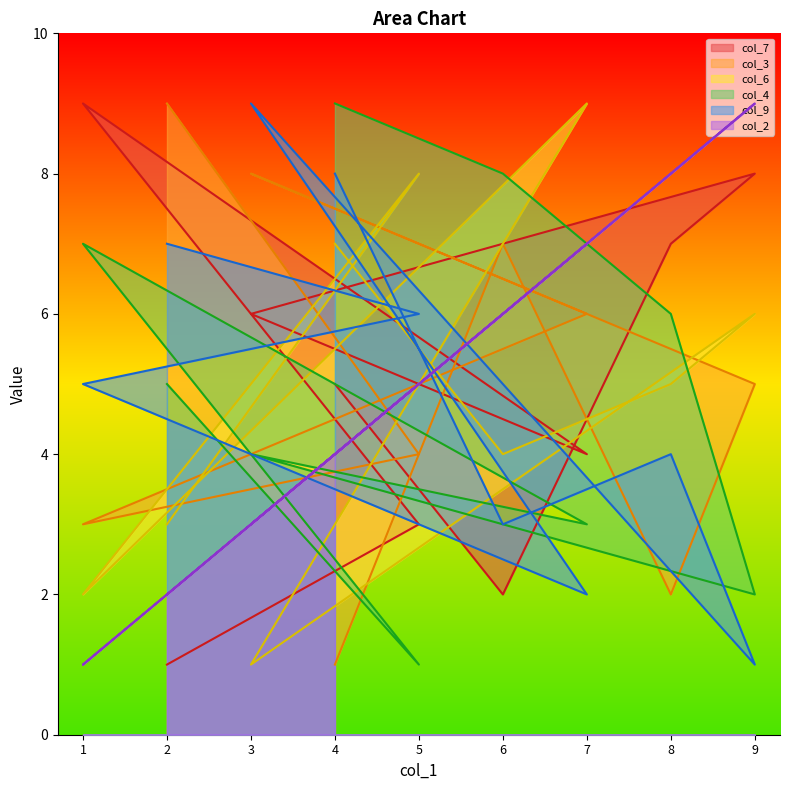

How many lines are shown in the chart?

6